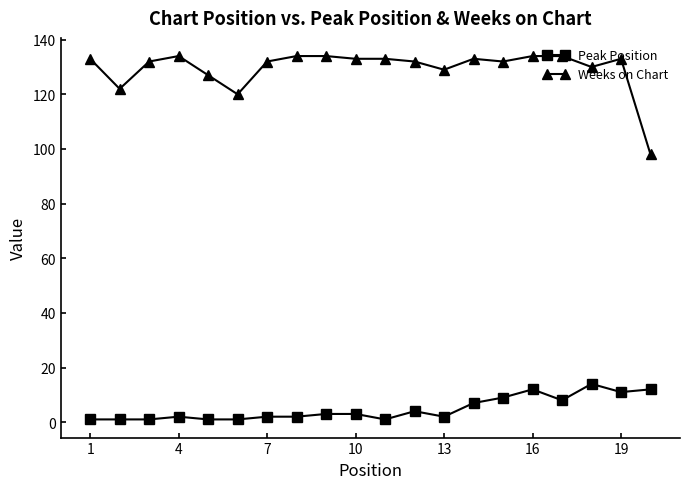

True or false: Peak Position and Weeks on Chart cross at least once.

False